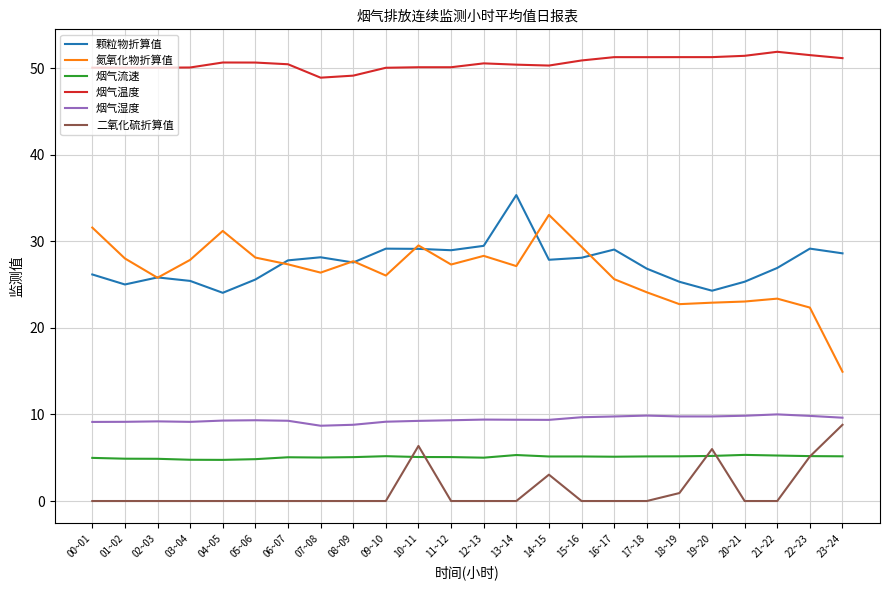

Rank the series by their maximum value, from highest to lowest.

烟气温度, 颗粒物折算值, 氮氧化物折算值, 烟气湿度, 二氧化硫折算值, 烟气流速